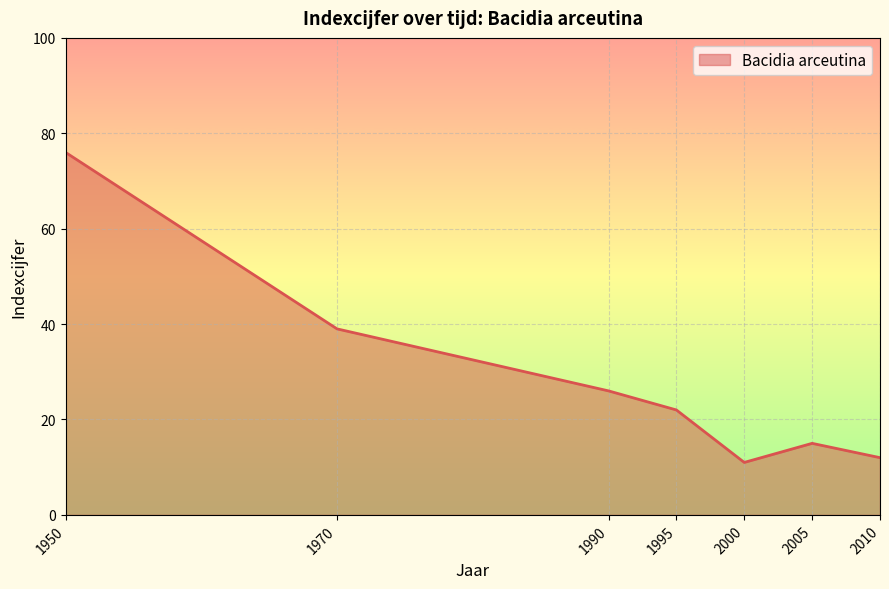

Rank the categories by value from lowest to highest.

2000, 2010, 2005, 1995, 1990, 1970, 1950